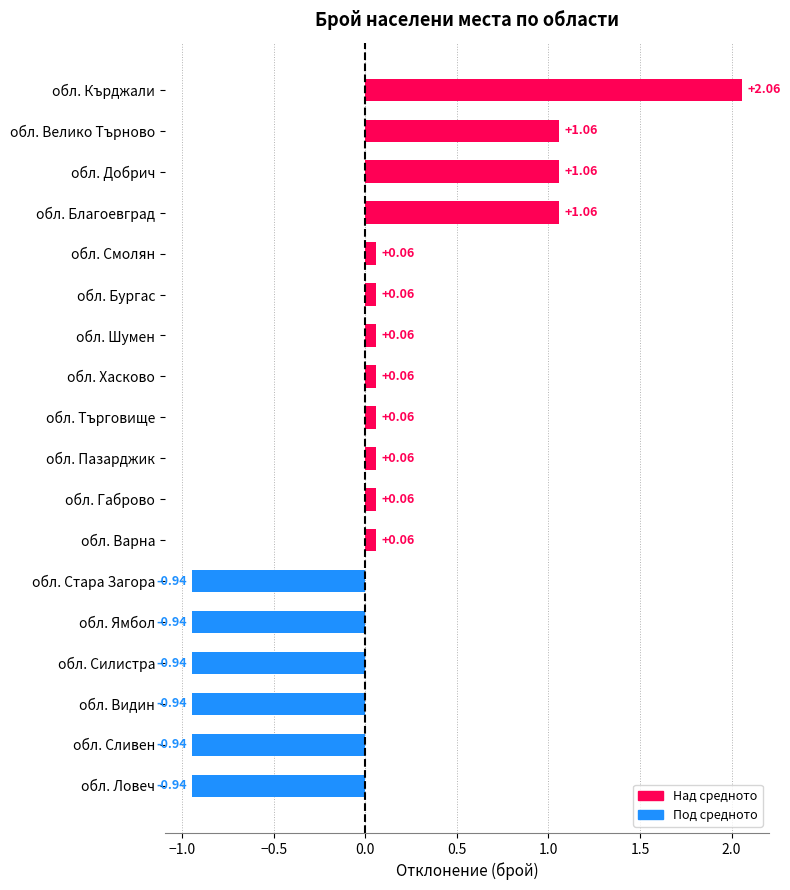

What is the difference between the maximum and minimum values?

3.0